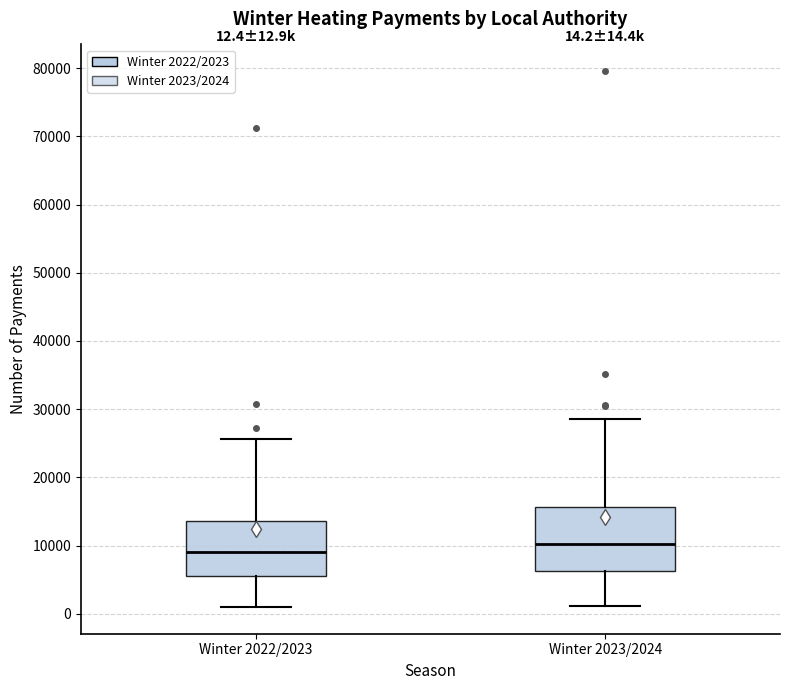

Which box has the highest median line?

Winter 2023/2024